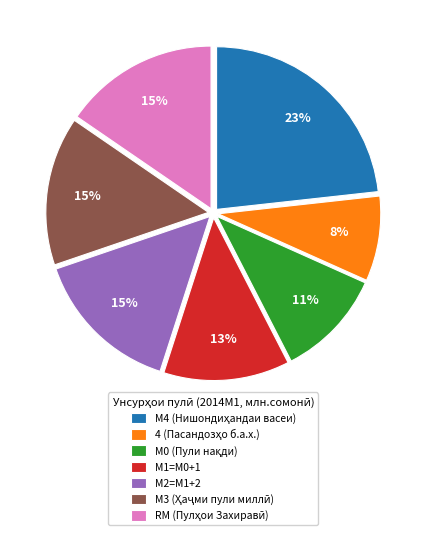

Is the sum of М0 and М2=M1+2 greater than half?

No